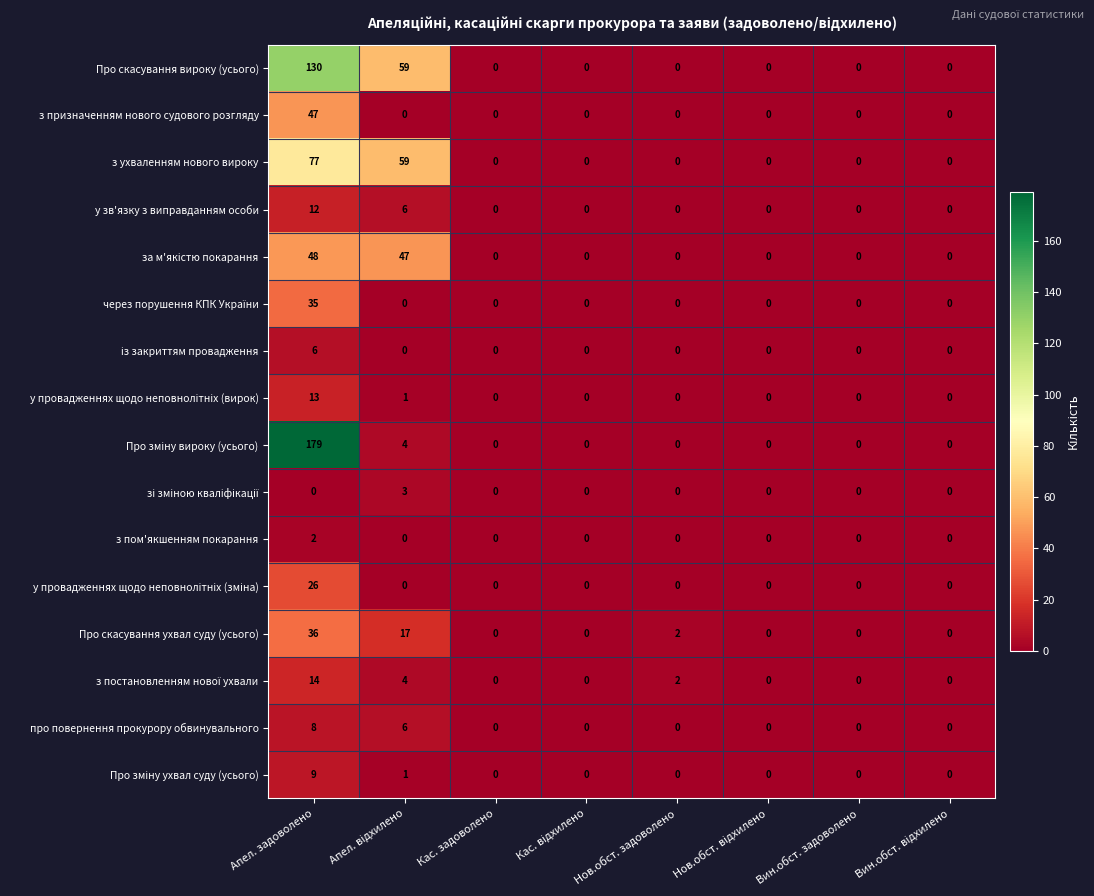

At which category is the sum across all series the highest?

Апел. задоволено